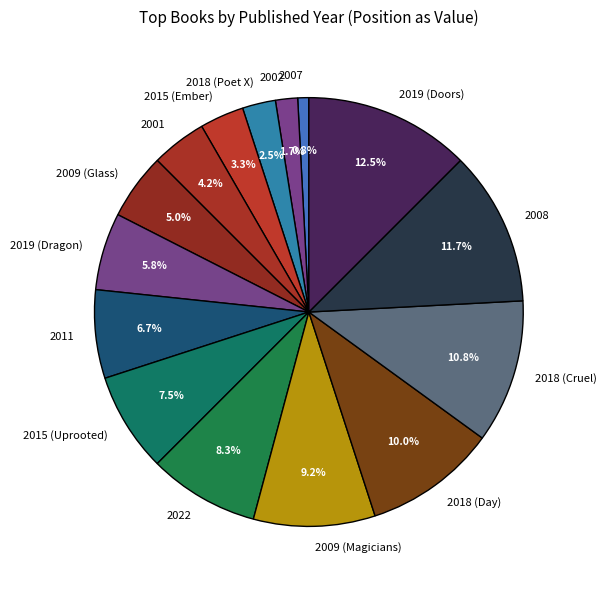

What is the ratio of the value at 2011 to the value at 2009 (Magicians)?

0.7